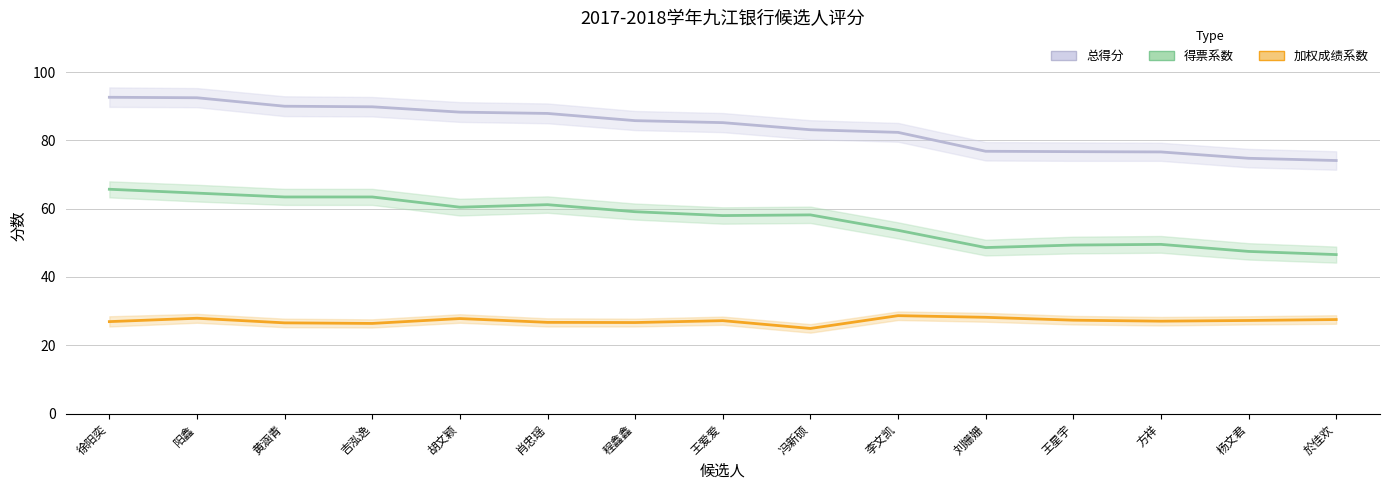

What is the approximate value of 加权成绩系数 at 胡文颖?

27.8